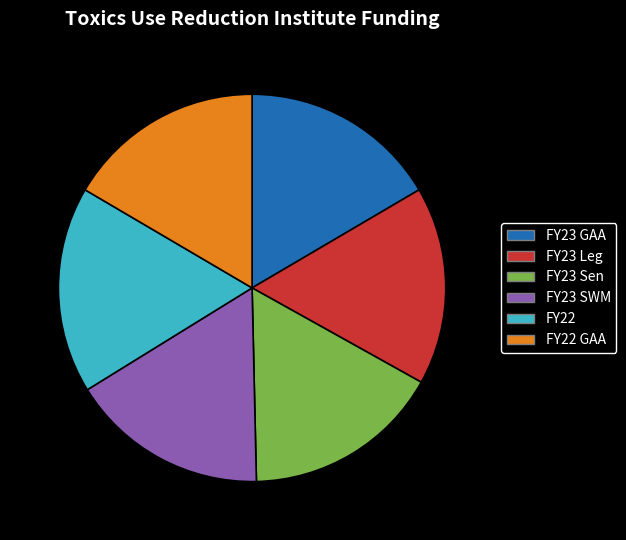

Does FY23 Sen represent more than half of the total?

No